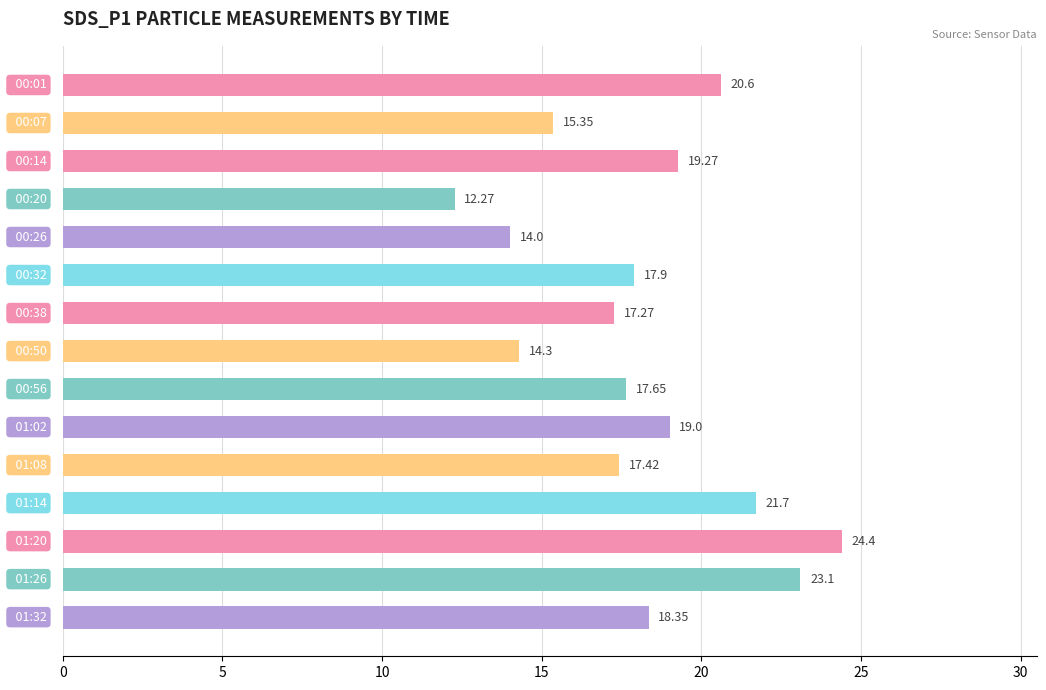

What is the average value?

18.2